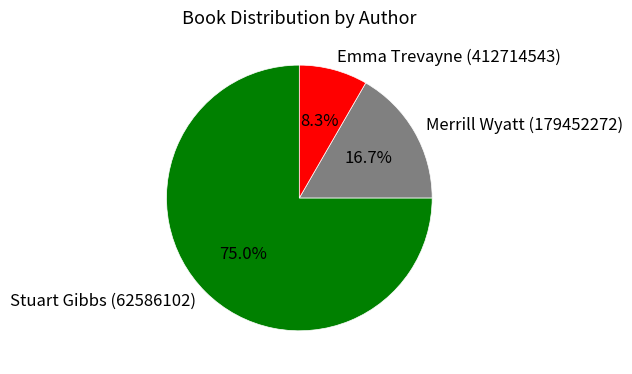

Count the number of slices in the pie.

3